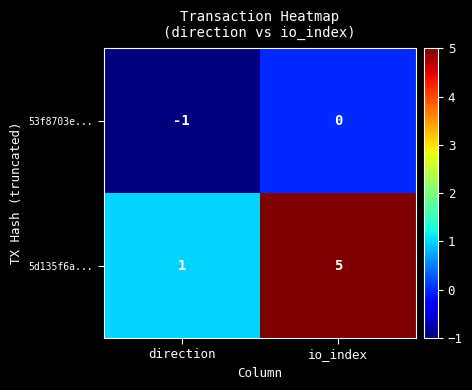

Where is 5d135f6a... nearest to the value 3?

direction